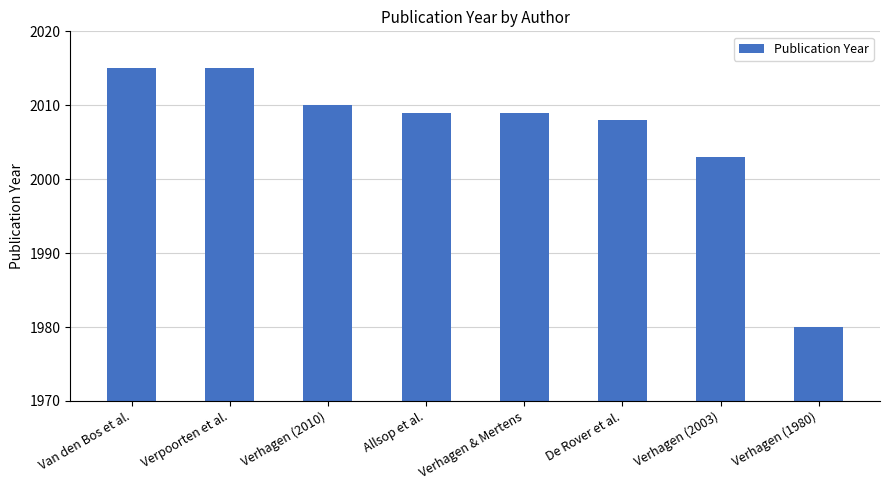

True or false: the data shows 2009 at Verhagen & Mertens.

True